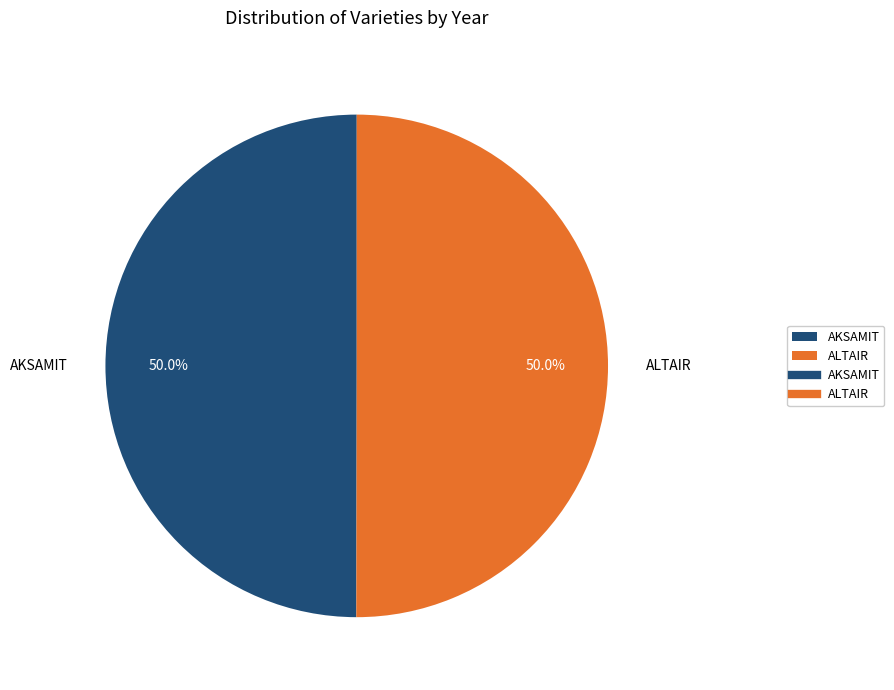

What percentage is NOT represented by ALTAIR?

50.0%